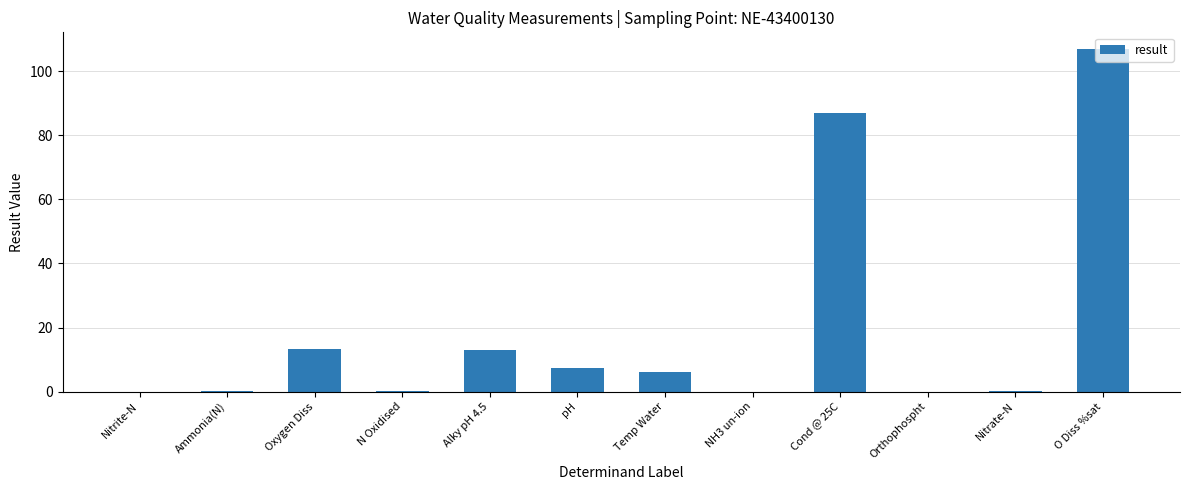

What is the change in value from Temp Water to Cond @ 25C?

+80.9